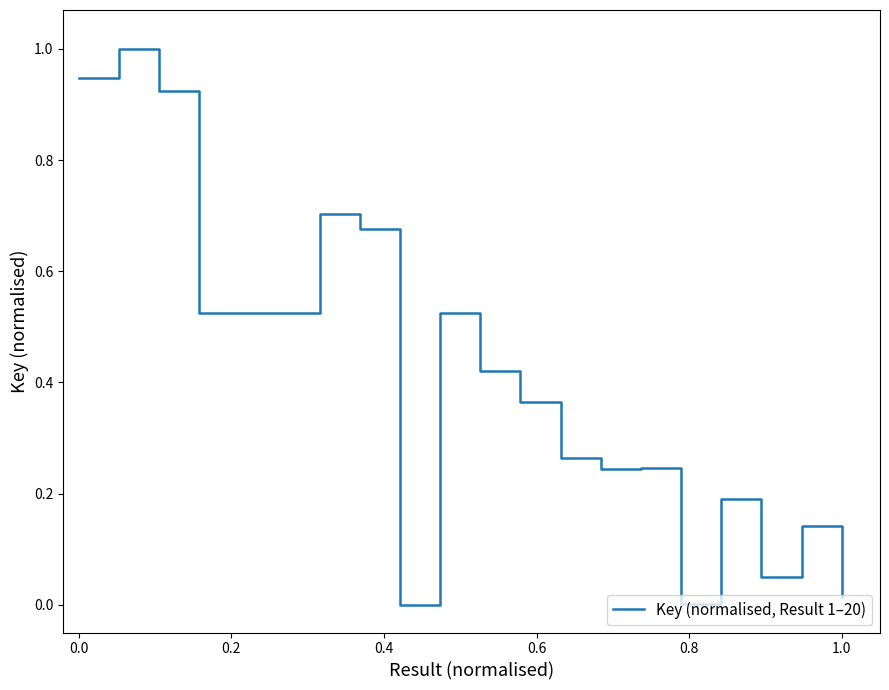

What is the difference between the maximum and minimum values?

1.0